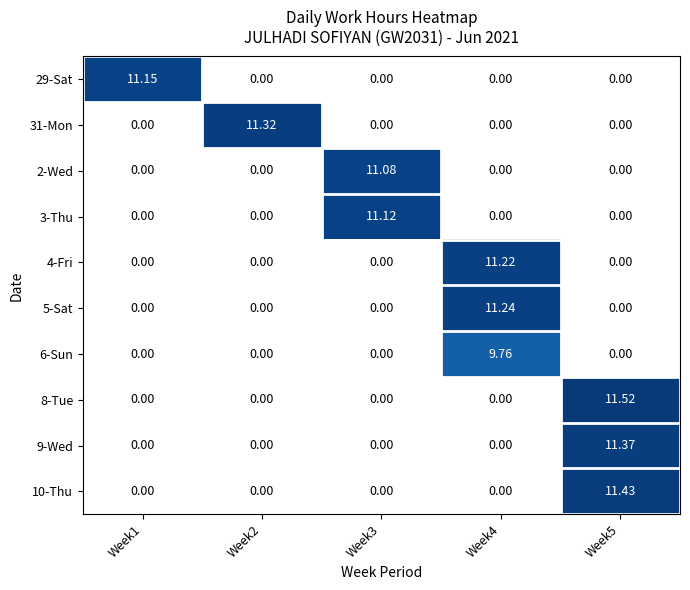

The 29-Sat series shows 18.5 at Week1. True or false?

False